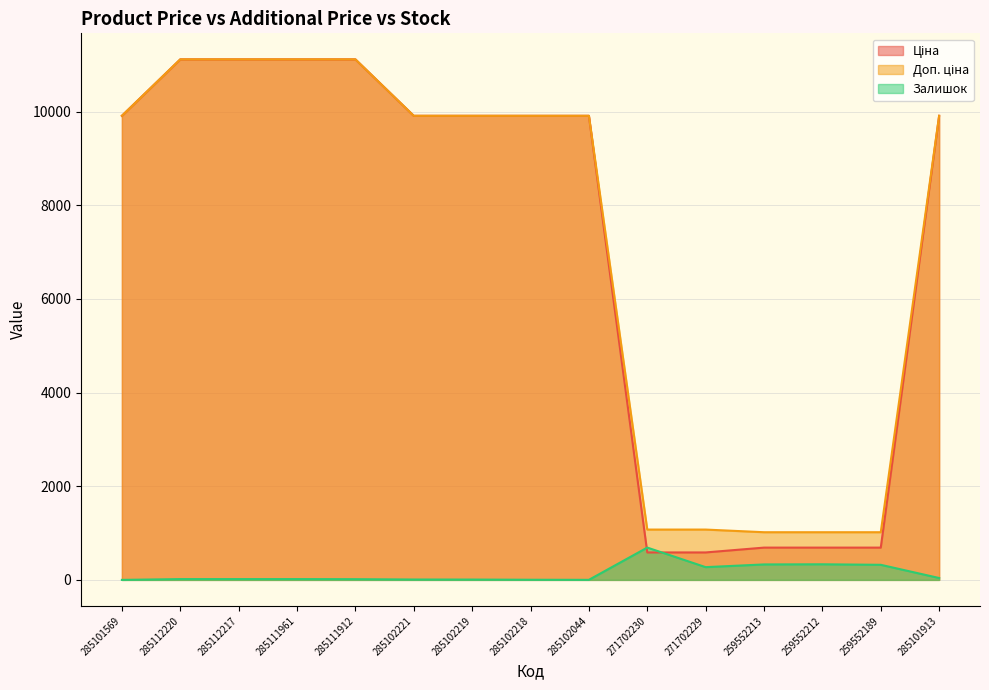

Reading right to left, list all the values displayed in this chart.

Ціна: 285101913=9908.5	259552189=689.1	259552212=689.1	259552213=689.1	271702229=586.0	271702230=586.0	285102044=9908.5	285102218=9908.5	285102219=9908.5	285102221=9908.5	285111912=11113.6	285111961=11113.6	285112217=11113.6	285112220=11113.6	285101569=9908.5
Доп. ціна: 285101913=9908.5	259552189=1017.8	259552212=1017.8	259552213=1017.8	271702229=1074.5	271702230=1074.5	285102044=9908.5	285102218=9908.5	285102219=9908.5	285102221=9908.5	285111912=11113.6	285111961=11113.6	285112217=11113.6	285112220=11113.6	285101569=9908.5
Залишок: 285101913=40.0	259552189=322.0	259552212=333.0	259552213=330.0	271702229=272.0	271702230=690.0	285102044=1.0	285102218=3.0	285102219=7.0	285102221=8.0	285111912=15.0	285111961=17.0	285112217=17.0	285112220=17.0	285101569=0.0